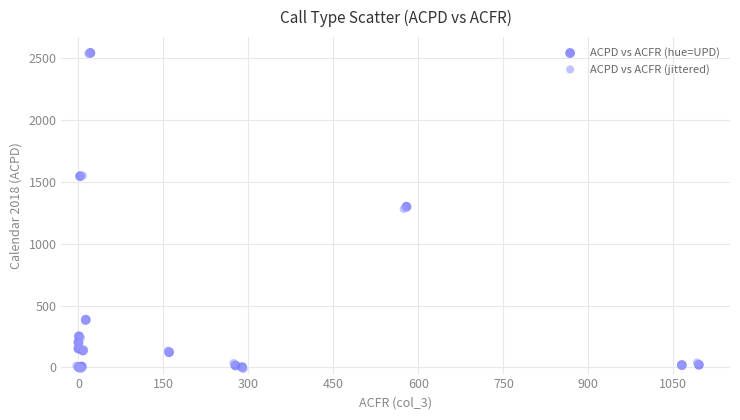

What are all the series names shown in the legend?

ACPD vs ACFR (hue=UPD), ACPD vs ACFR (jittered)